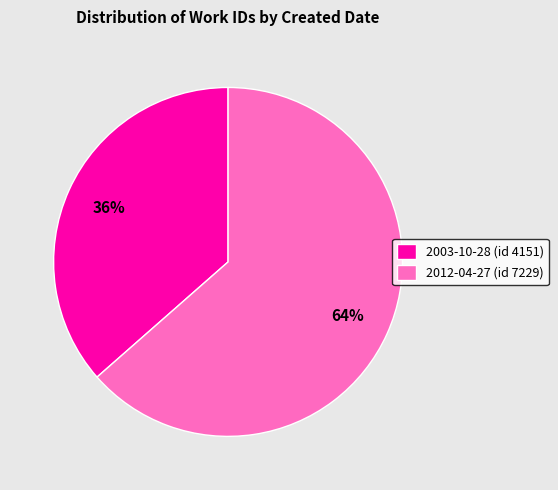

To the nearest percent, what percentage of the pie is 2012-04-27?

64%